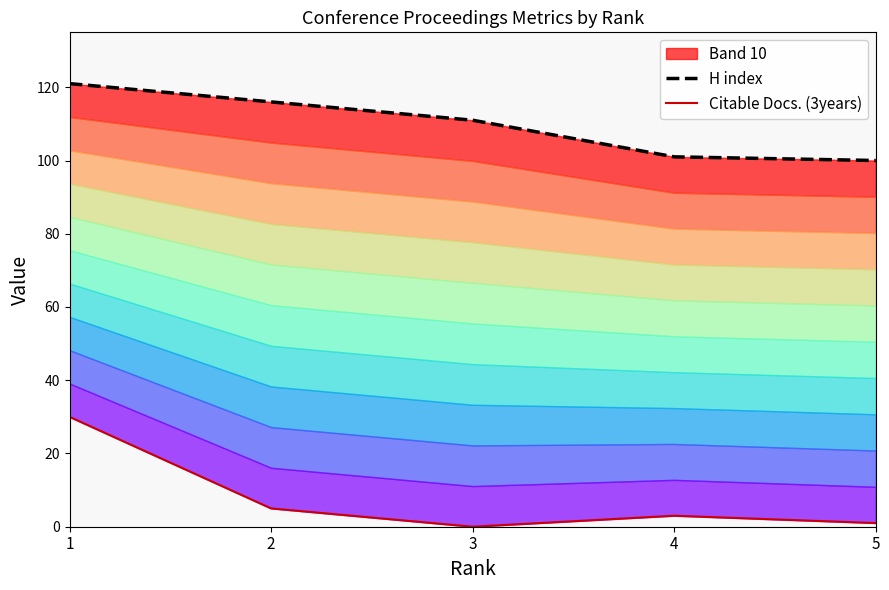

Which category has the lowest value across all series?

3